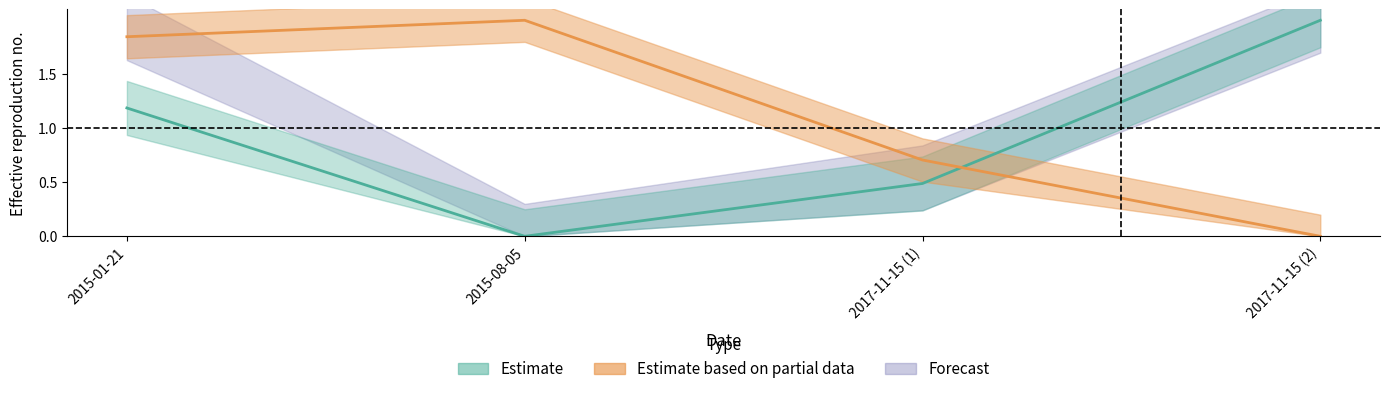

How many interior local valleys does the transactionShares series have?

1